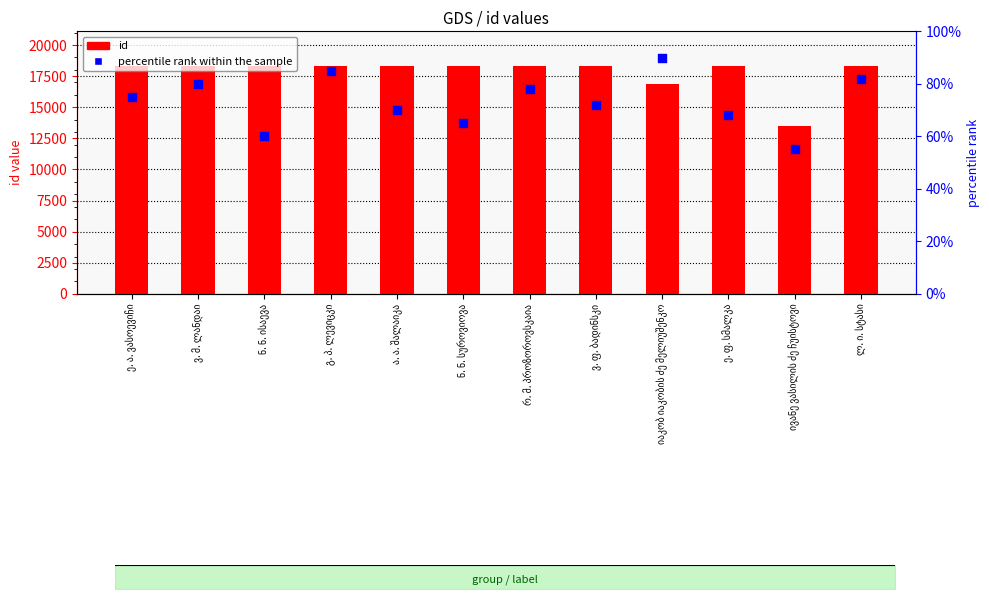

At how many categories does at least one series exceed 7305?

12